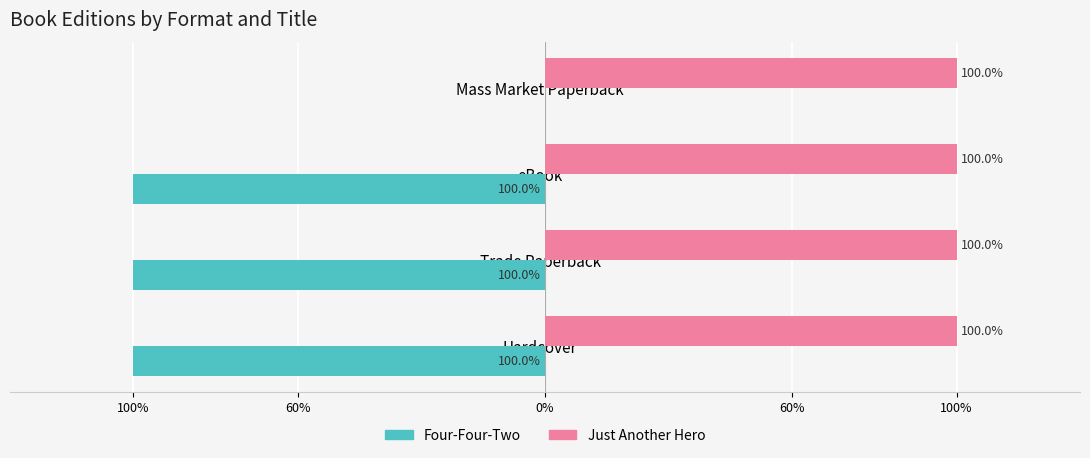

What are all the series names shown in the legend?

Four-Four-Two, Just Another Hero